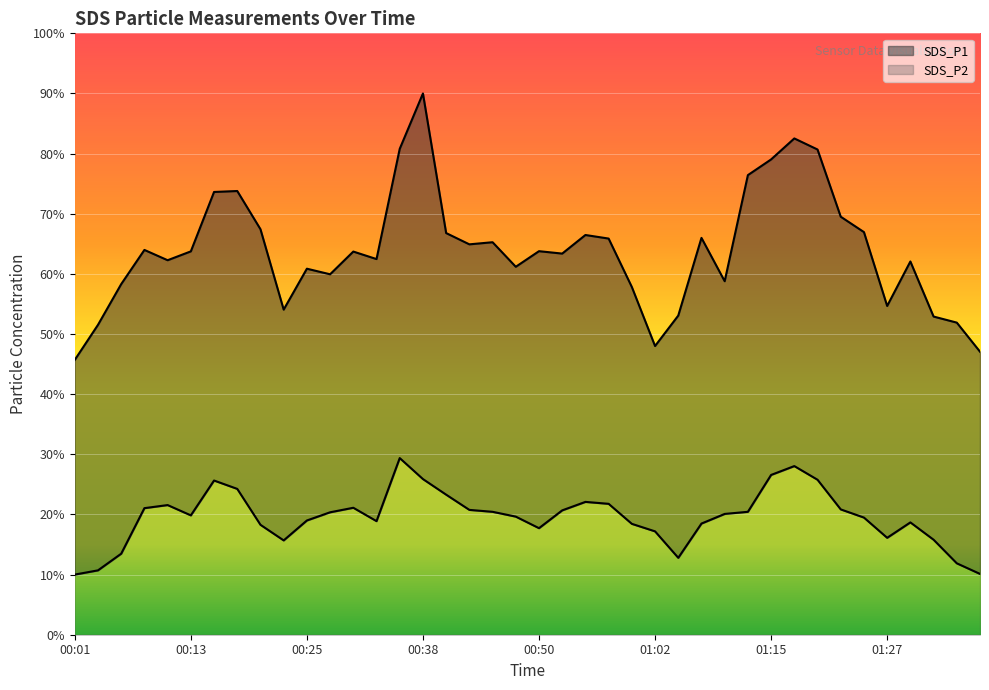

In SDS_P1, how many points are higher than both neighbors (excluding endpoints)?

11